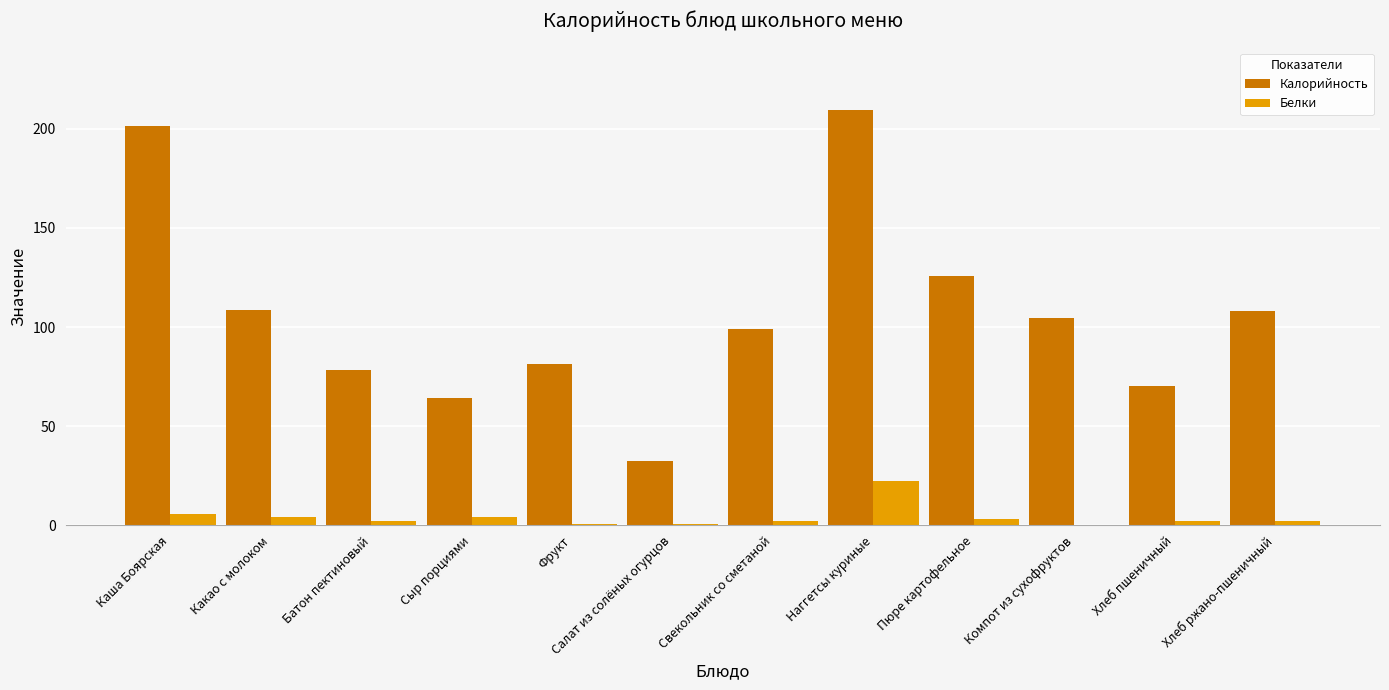

The value of Калорийность at Хлеб пшеничный is 121.2. True or false?

False